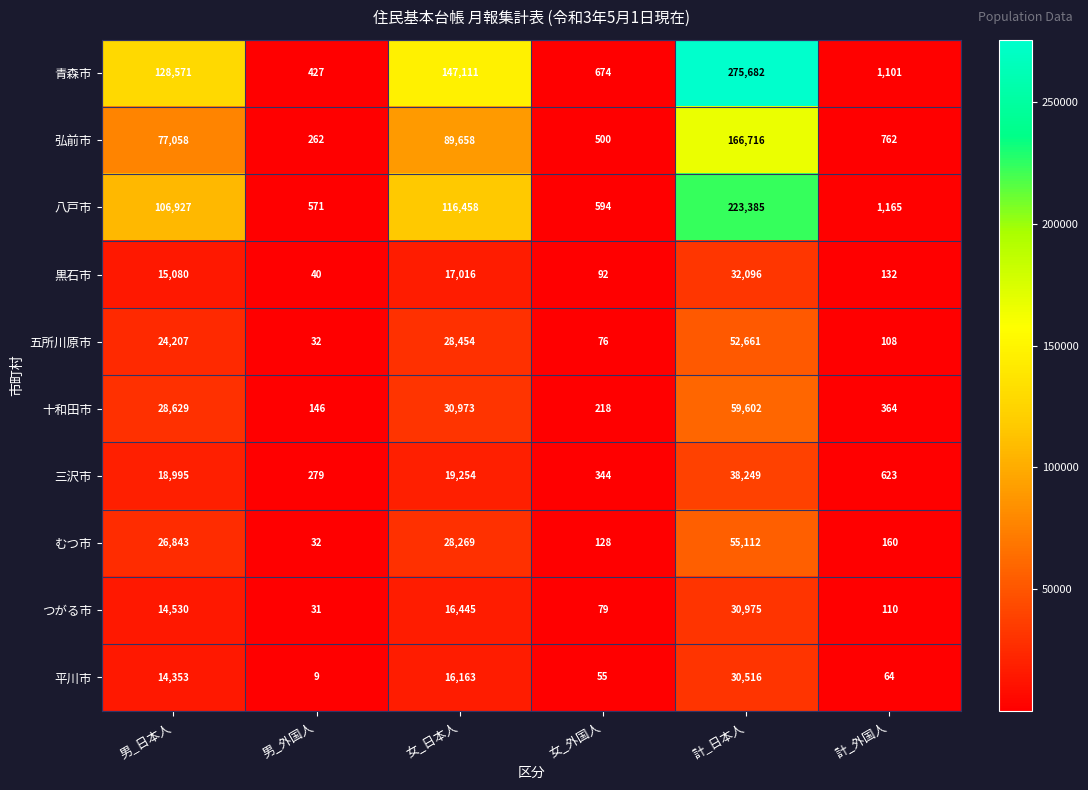

Read the 平川市 value at 女_日本人, to the nearest 100.

16200